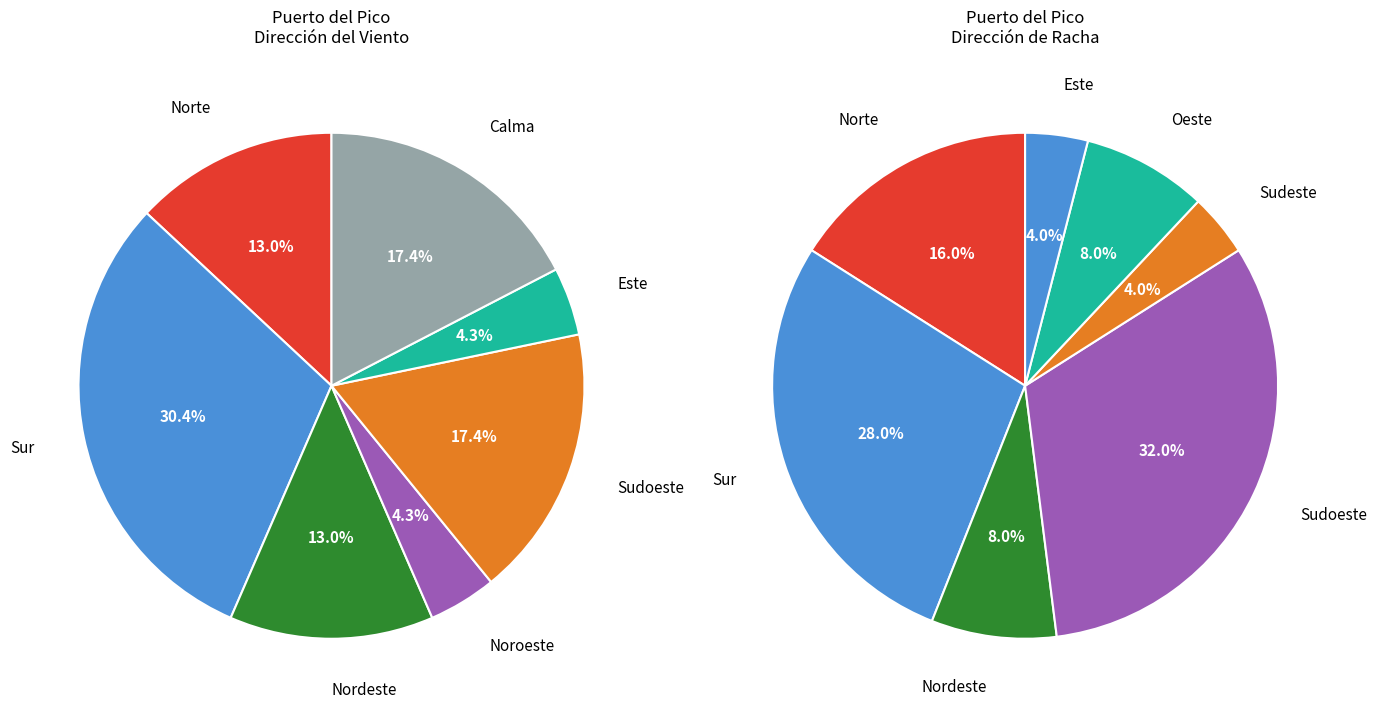

Is it true that Norte is 32% of the pie?

False